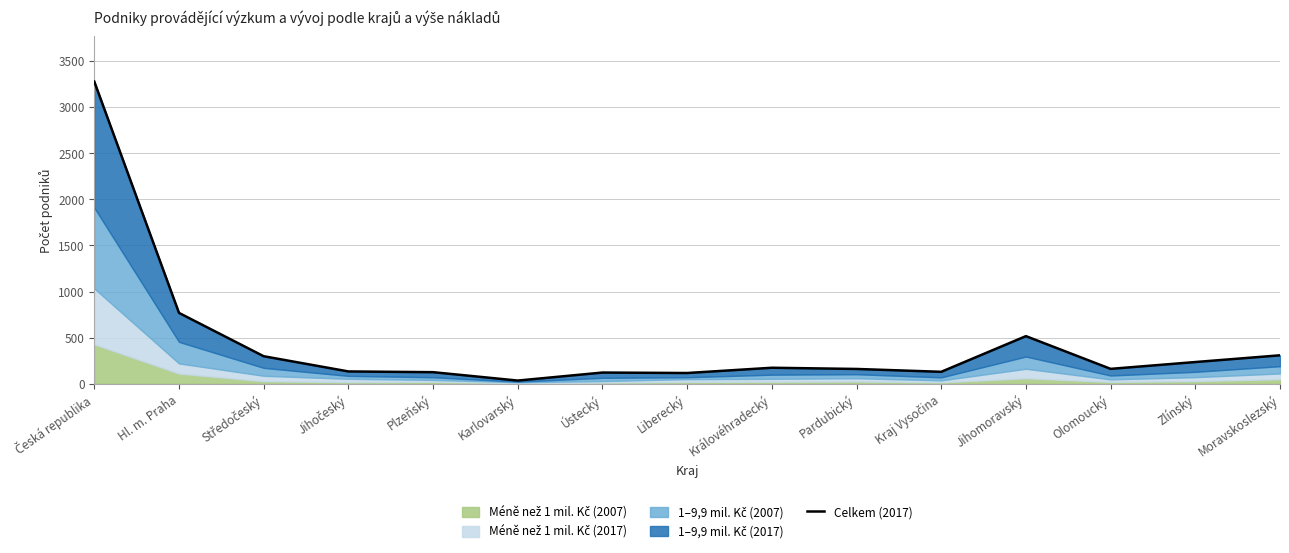

Approximately how many times larger is the value at Hl. m. Praha compared to Kraj Vysočina?

6.0